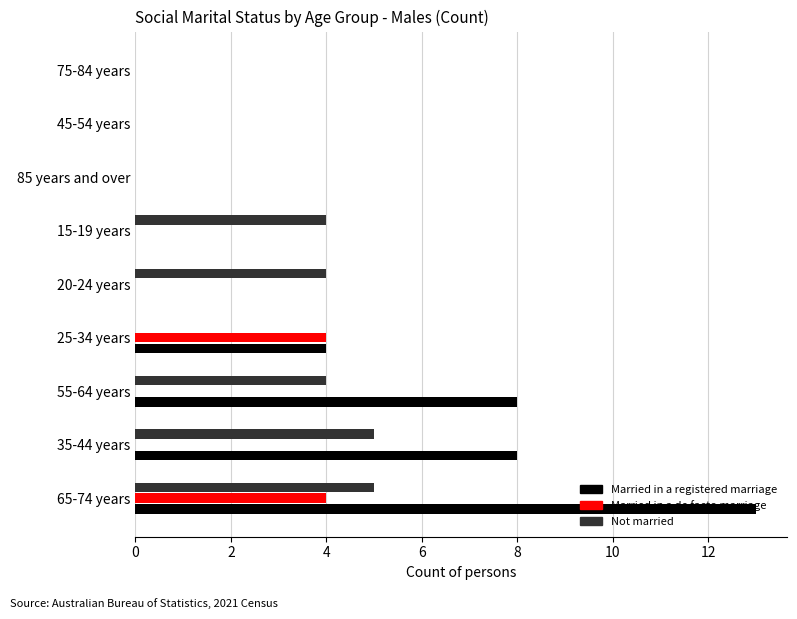

How many data points does each series have?

9